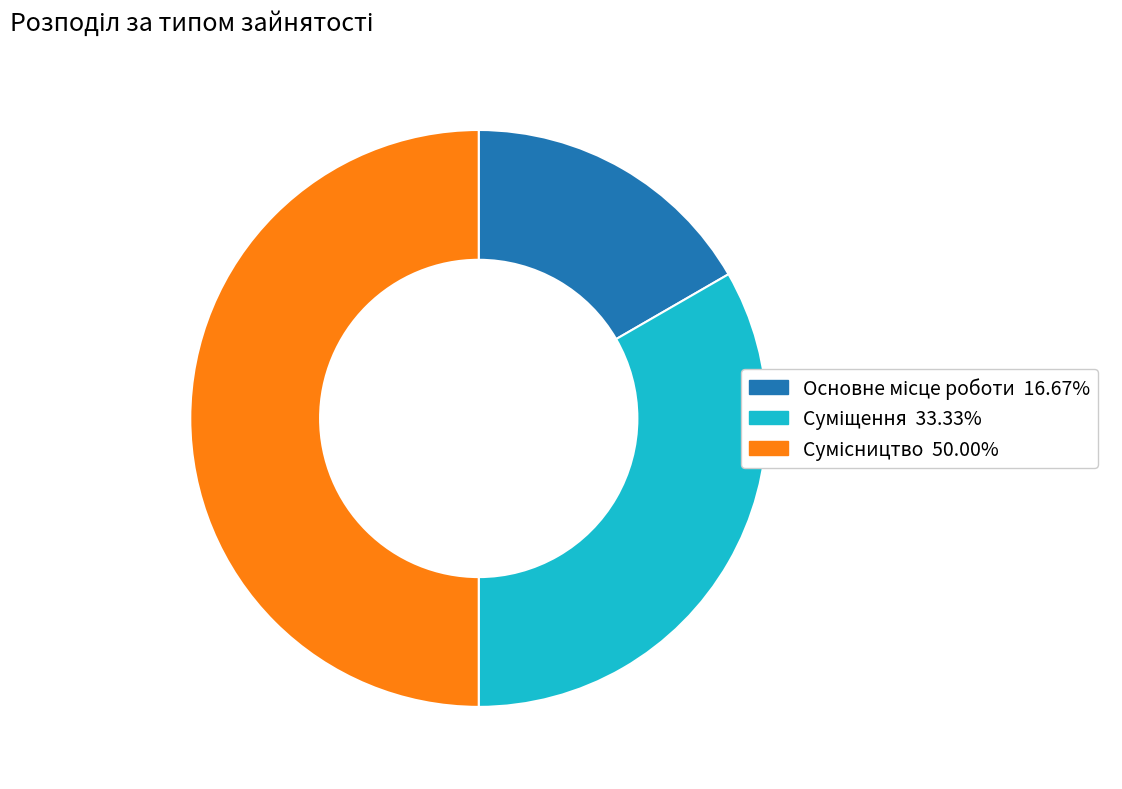

To the nearest percent, what portion does Суміщення represent?

33%